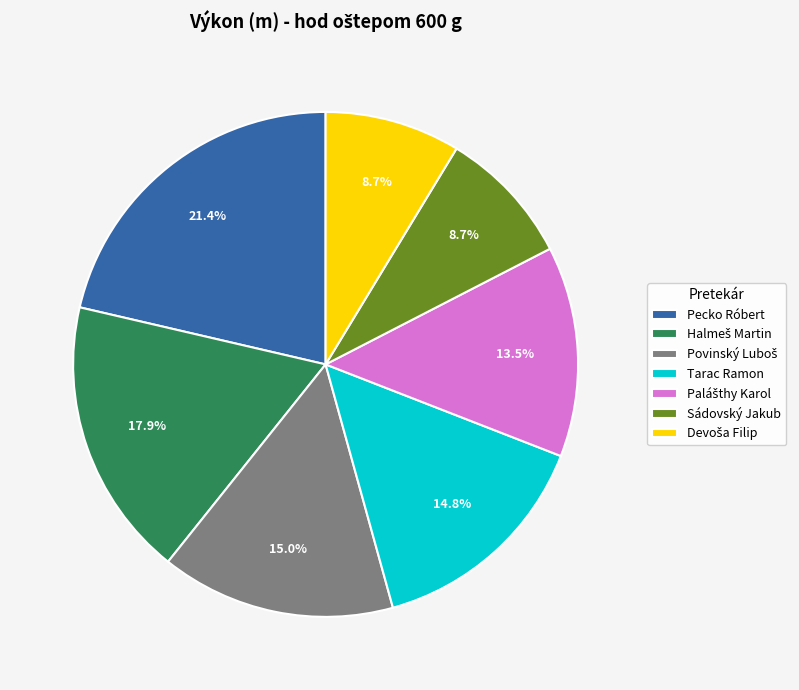

To the nearest percent, what is the difference between the Sádovský Jakub and Tarac Ramon slice percentages?

6%